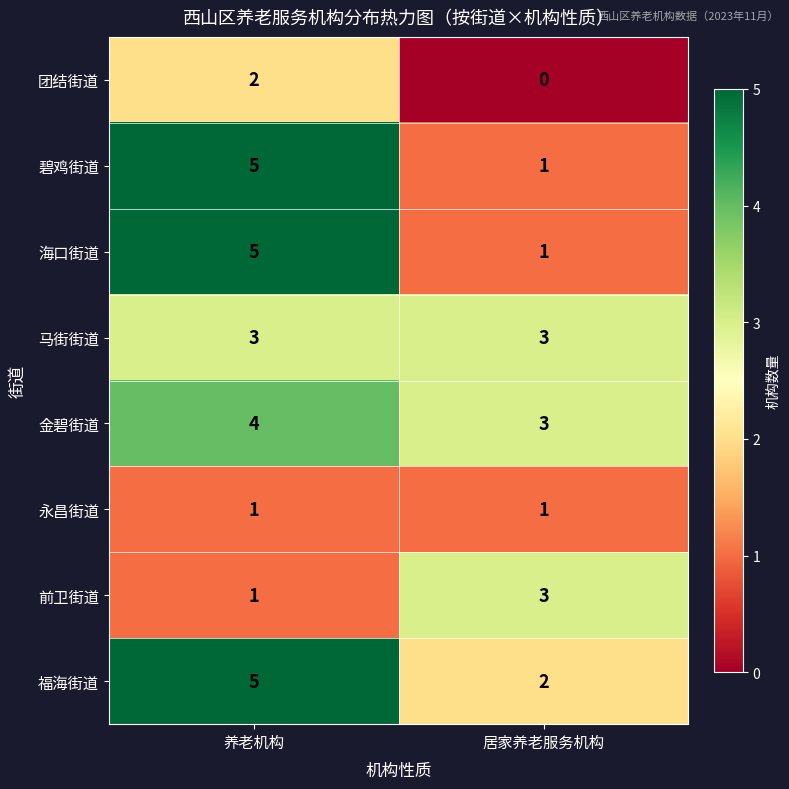

Reading right to left, extract all data points from this chart.

团结街道: 0	2
碧鸡街道: 1	5
海口街道: 1	5
马街街道: 3	3
金碧街道: 3	4
永昌街道: 1	1
前卫街道: 3	1
福海街道: 2	5